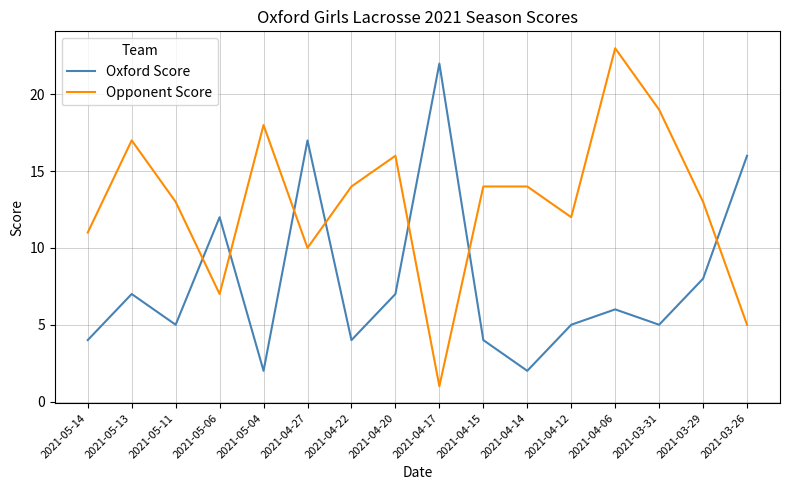

True or false: Opponent Score and Oxford Score intersect in this chart.

True